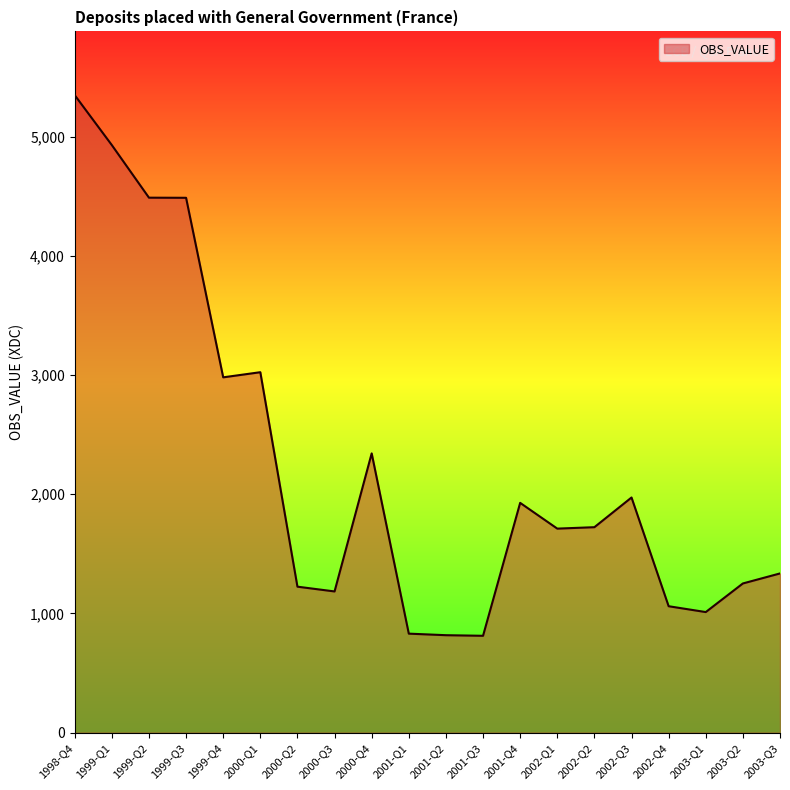

What is the difference between the maximum and minimum values?

4535